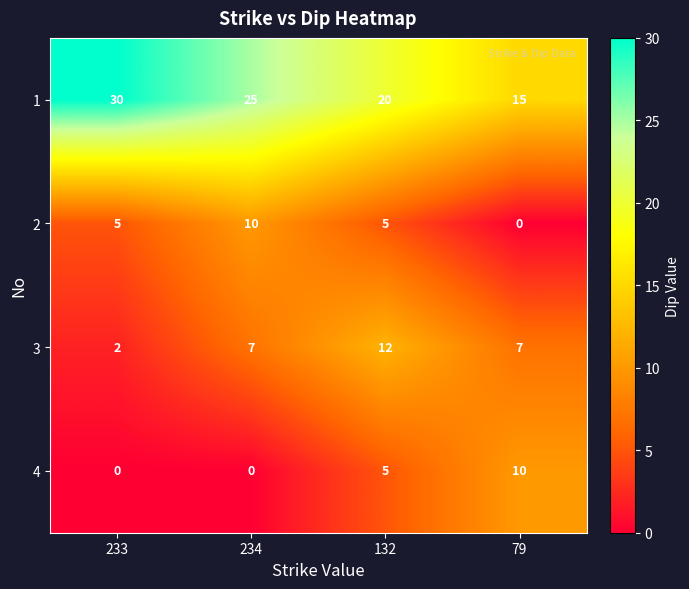

What is the difference between the maximum and minimum values in the 1 series?

15